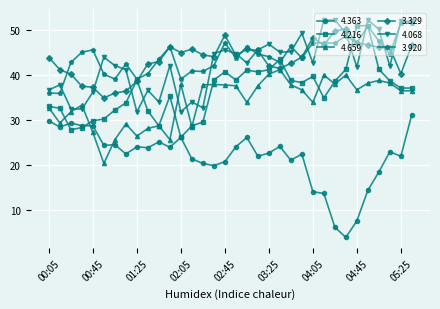

After their last crossing, which series has the higher values: 4.659 or 4.068?

4.068